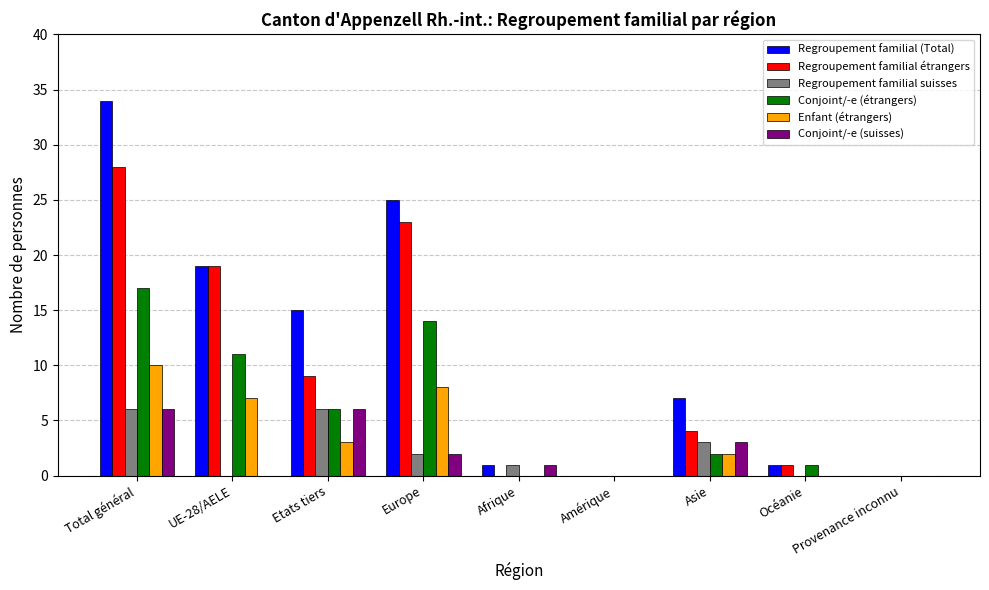

What is the sum of all Regroupement familial suisses values?

18